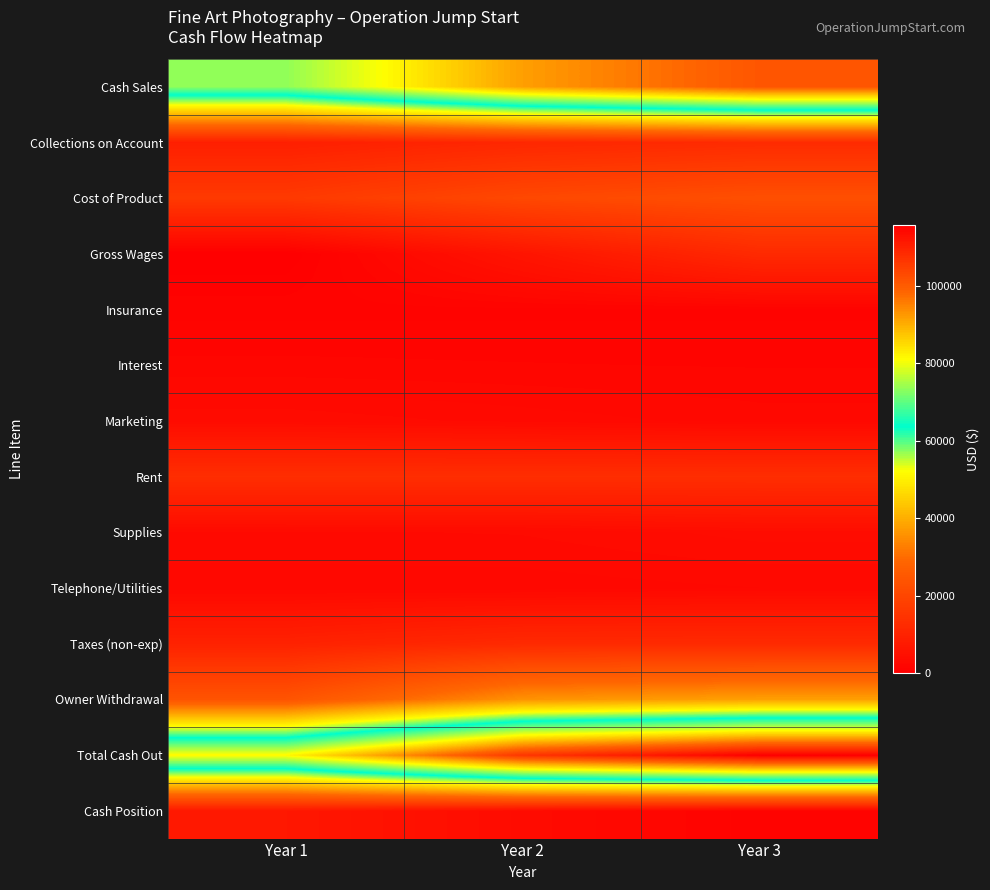

Reading right to left, list all the values displayed in this chart.

Cash Sales: Year 3=100980	Year 2=91800	Year 1=73440
Collections on Account: Year 3=12360	Year 2=11250	Year 1=9000
Cost of Product: Year 3=22671	Year 2=20610	Year 1=16492
Gross Wages: Year 3=12000	Year 2=6000	Year 1=0
Insurance: Year 3=1250	Year 2=1225	Year 1=1200
Interest: Year 3=1772	Year 2=1840	Year 1=1934
Marketing: Year 3=2500	Year 2=3000	Year 1=3500
Rent: Year 3=13200	Year 2=13200	Year 1=13200
Supplies: Year 3=3800	Year 2=3200	Year 1=3100
Telephone/Utilities: Year 3=2700	Year 2=2425	Year 1=2400
Taxes (non-exp): Year 3=12100	Year 2=12000	Year 1=9800
Owner Withdrawal: Year 3=38000	Year 2=36000	Year 1=24000
Total Cash Out: Year 3=115721	Year 2=106385	Year 1=81642
Cash Position: Year 3=1082	Year 2=3463	Year 1=6798